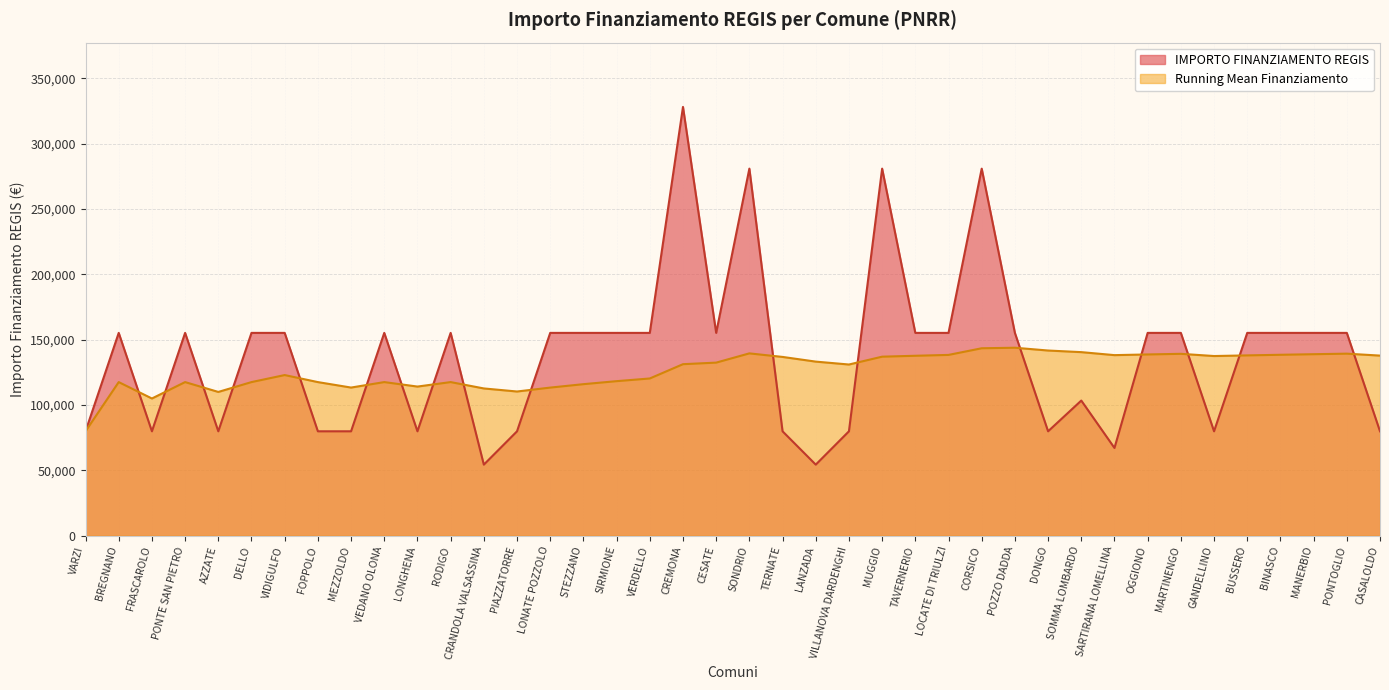

List the labels in order of value, smallest first.

CRANDOLA VALSASSINA, LANZADA, SARTIRANA LOMELLINA, VARZI, FRASCAROLO, AZZATE, FOPPOLO, MEZZOLDO, LONGHENA, PIAZZATORRE, TERNATE, VILLANOVA DARDENGHI, DONGO, GANDELLINO, CASALOLDO, SOMMA LOMBARDO, BREGNANO, PONTE SAN PIETRO, DELLO, VIDIGULFO, VEDANO OLONA, RODIGO, LONATE POZZOLO, STEZZANO, SIRMIONE, VERDELLO, CESATE, TAVERNERIO, LOCATE DI TRIULZI, POZZO DADDA, OGGIONO, MARTINENGO, BUSSERO, BINASCO, MANERBIO, PONTOGLIO, SONDRIO, MUGGIO, CORSICO, CREMONA